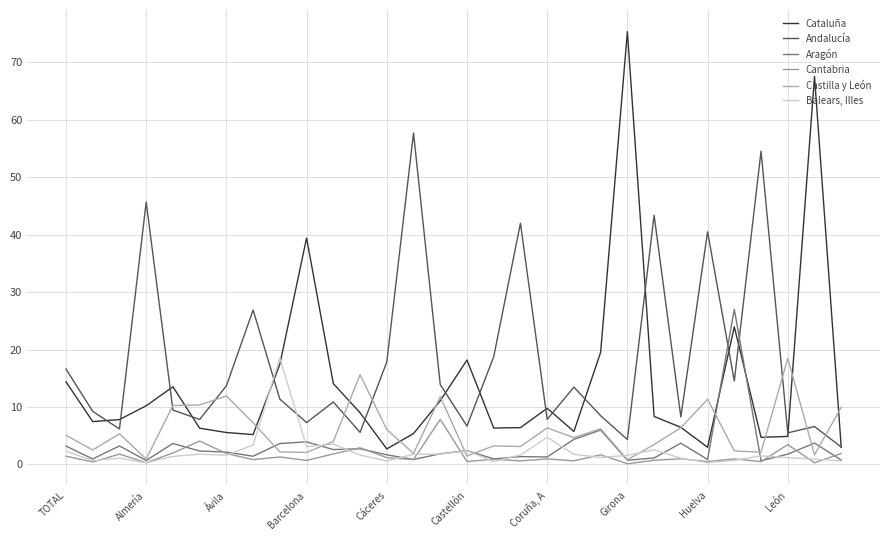

Does the chart display data point markers on the line(s)?

No